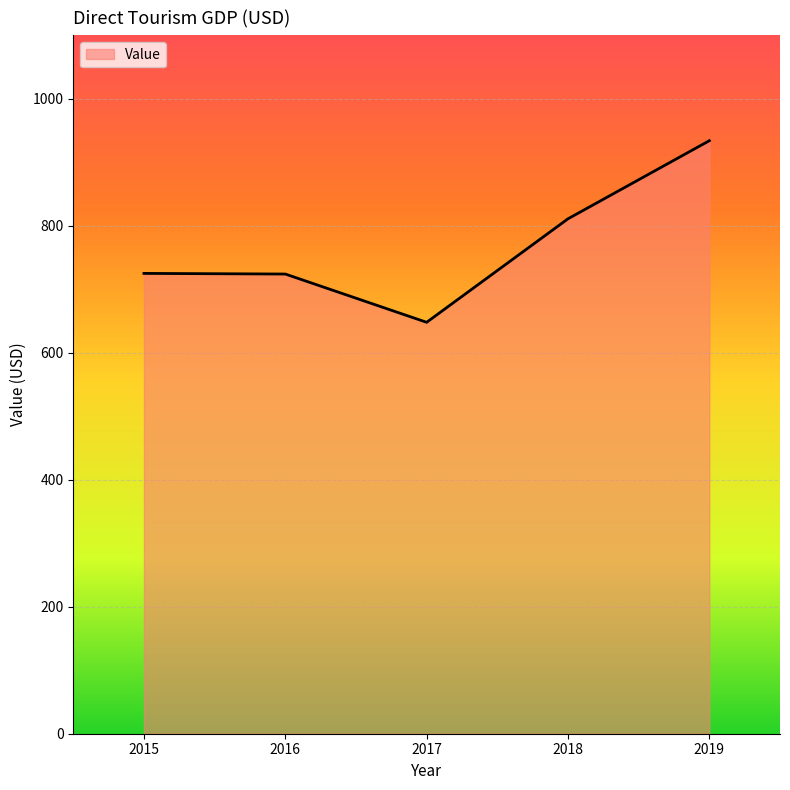

At which category does the data reach its first local valley?

2017